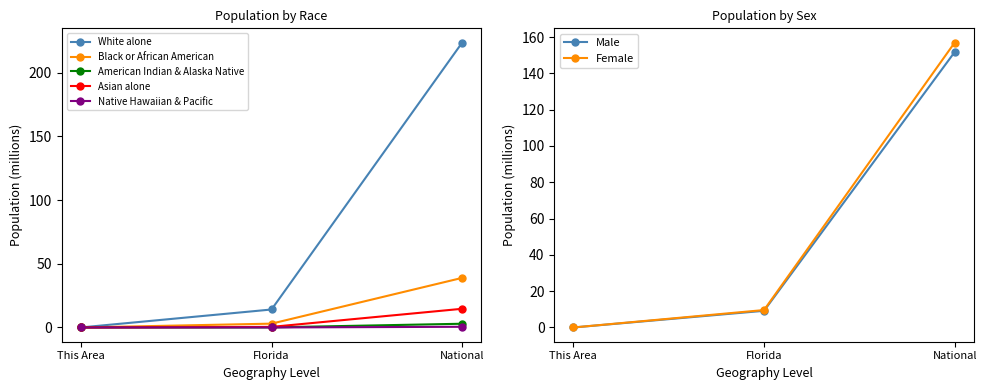

The Native Hawaiian & Pacific series shows 0.0 at Florida. True or false?

True